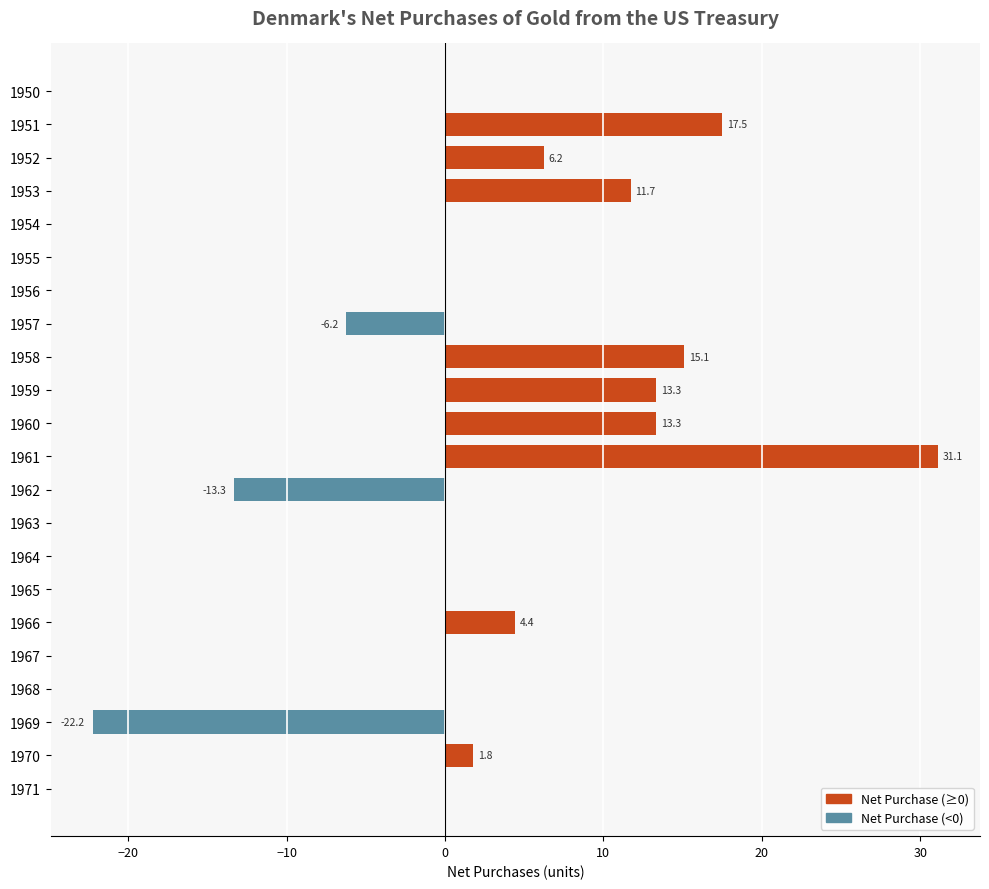

What is the change in value from 1950 to 1966?

+4.4